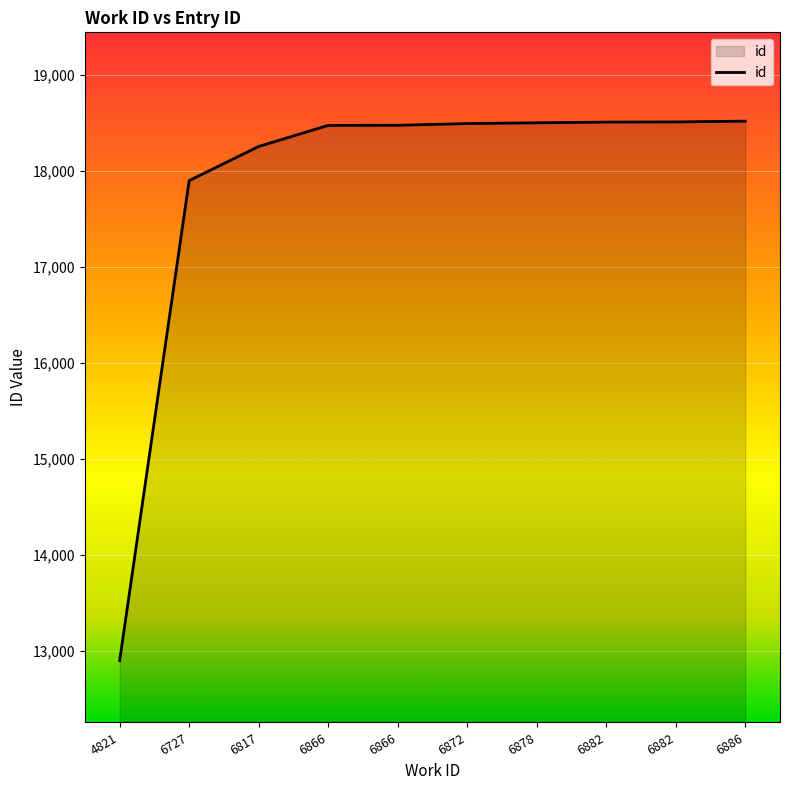

At which label is the value closest to 15708?

6727